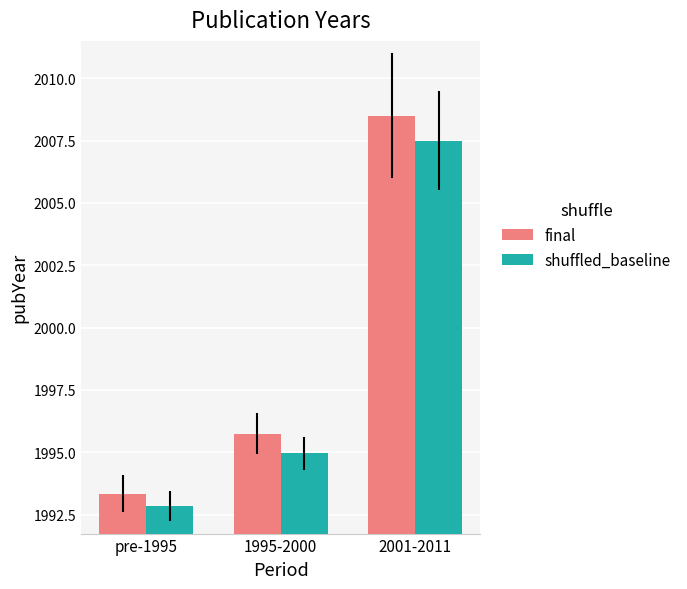

How many bars are there in each group?

2